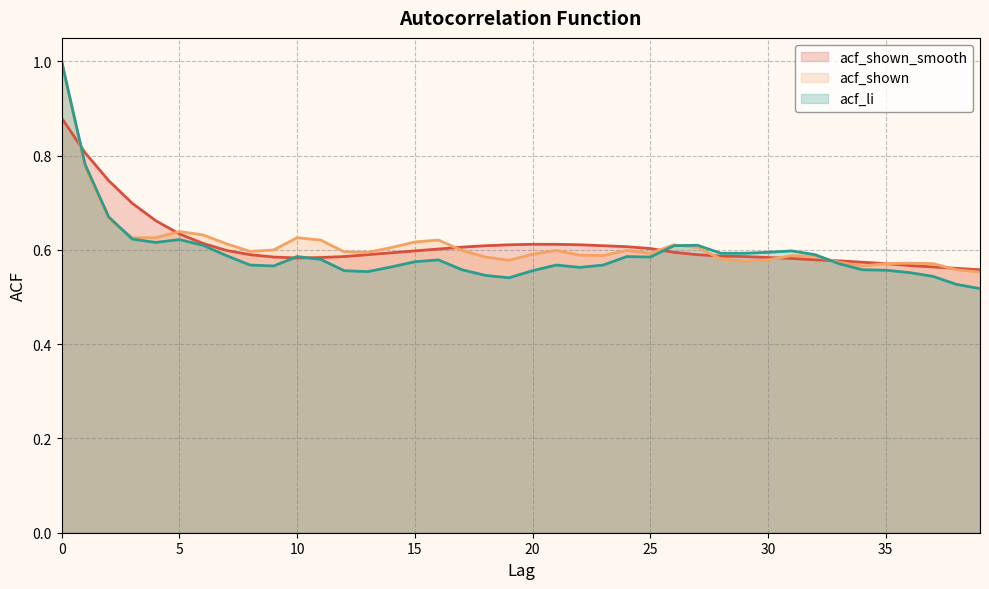

Reading left to right, what are all the values shown in this chart?

acf_shown_smooth: 0=0.9	1=0.8	2=0.7	3=0.7	4=0.7	5=0.6	6=0.6	7=0.6	8=0.6	9=0.6	10=0.6	11=0.6	12=0.6	13=0.6	14=0.6	15=0.6	16=0.6	17=0.6	18=0.6	19=0.6	20=0.6	21=0.6	22=0.6	23=0.6	24=0.6	25=0.6	26=0.6	27=0.6	28=0.6	29=0.6	30=0.6	31=0.6	32=0.6	33=0.6	34=0.6	35=0.6	36=0.6	37=0.6	38=0.6	39=0.6
acf_shown: 0=1.0	1=0.8	2=0.7	3=0.6	4=0.6	5=0.6	6=0.6	7=0.6	8=0.6	9=0.6	10=0.6	11=0.6	12=0.6	13=0.6	14=0.6	15=0.6	16=0.6	17=0.6	18=0.6	19=0.6	20=0.6	21=0.6	22=0.6	23=0.6	24=0.6	25=0.6	26=0.6	27=0.6	28=0.6	29=0.6	30=0.6	31=0.6	32=0.6	33=0.6	34=0.6	35=0.6	36=0.6	37=0.6	38=0.6	39=0.6
acf_li: 0=1.0	1=0.8	2=0.7	3=0.6	4=0.6	5=0.6	6=0.6	7=0.6	8=0.6	9=0.6	10=0.6	11=0.6	12=0.6	13=0.6	14=0.6	15=0.6	16=0.6	17=0.6	18=0.5	19=0.5	20=0.6	21=0.6	22=0.6	23=0.6	24=0.6	25=0.6	26=0.6	27=0.6	28=0.6	29=0.6	30=0.6	31=0.6	32=0.6	33=0.6	34=0.6	35=0.6	36=0.6	37=0.5	38=0.5	39=0.5